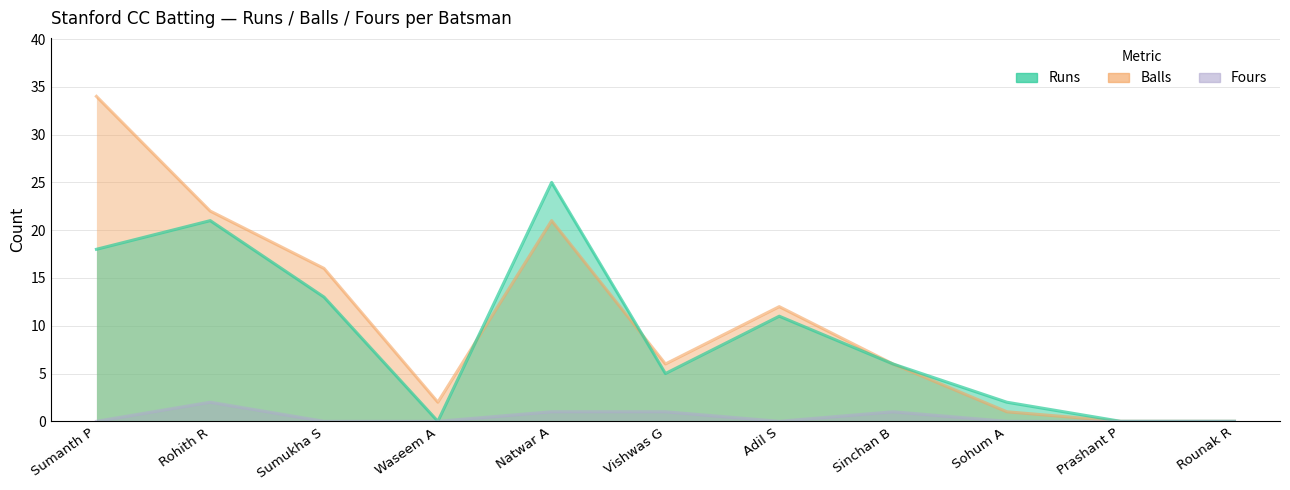

At which category does Runs reach its first local valley?

Waseem A